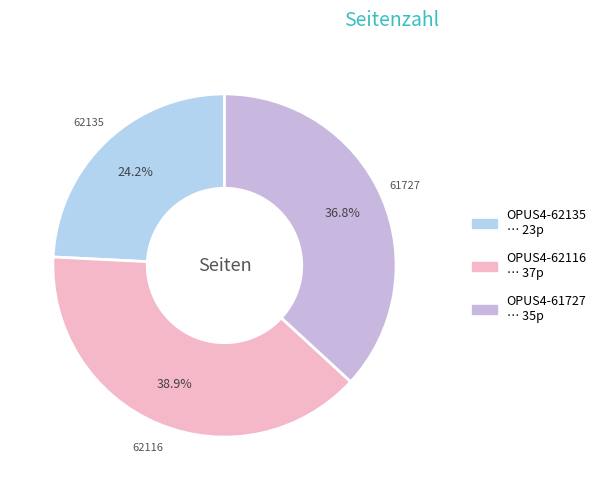

Is it true that OPUS4-62116 is 39% of the pie?

True